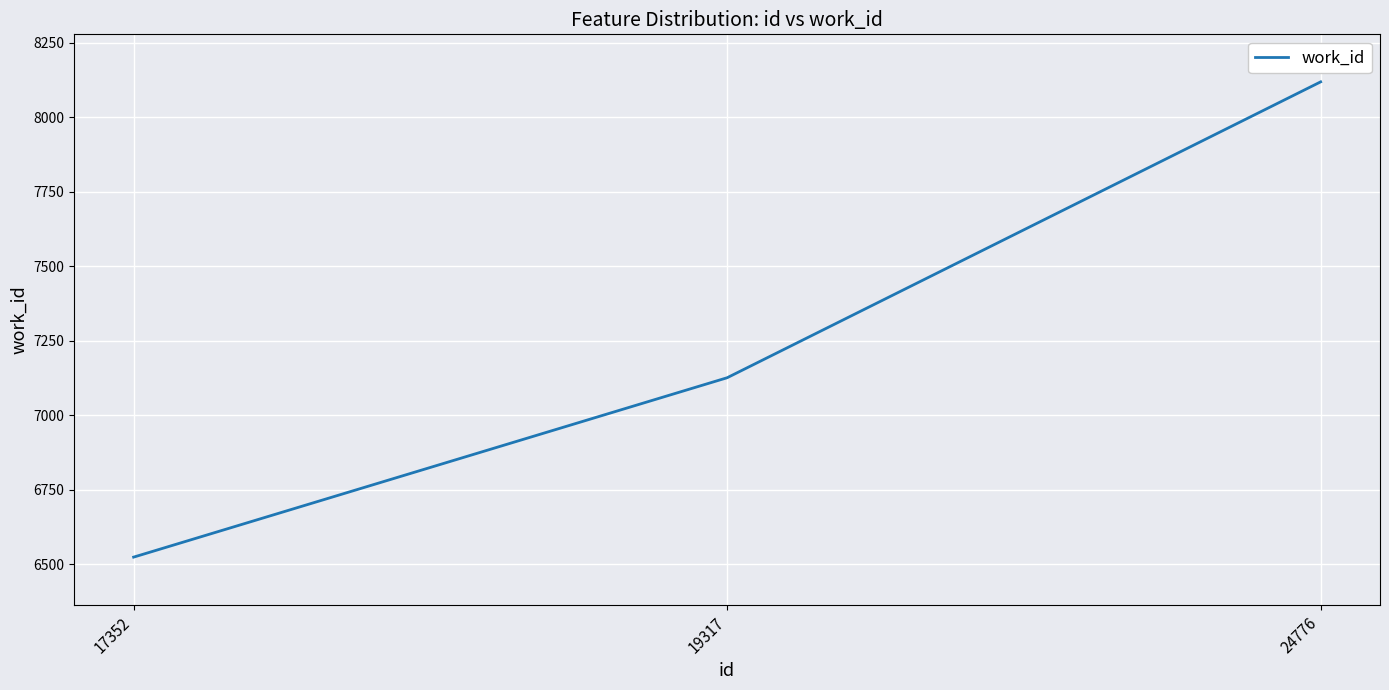

What is the maximum value shown in the chart?

8119